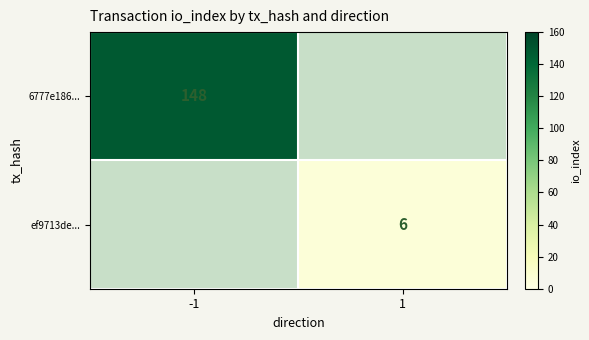

Is the value of ef9713de... at 1 greater than the value of 6777e186... at -1?

No